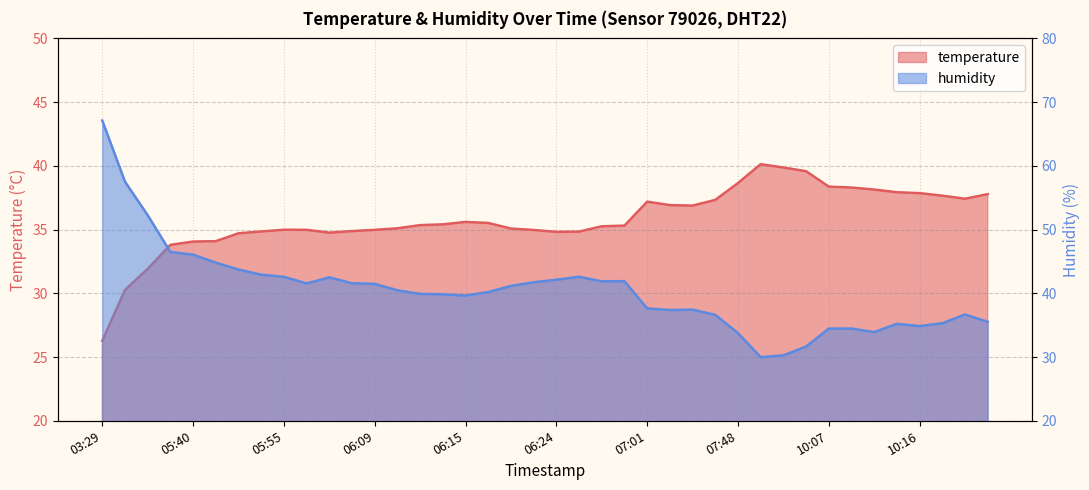

Reading left to right, extract all data points from this chart.

temperature: 26.3	30.3	31.9	33.8	34.1	34.1	34.7	34.9	35.0	35.0	34.8	34.9	35.0	35.1	35.4	35.4	35.6	35.5	35.1	35.0	34.8	34.8	35.3	35.3	37.2	36.9	36.9	37.3	38.6	40.1	39.9	39.6	38.4	38.3	38.1	37.9	37.9	37.7	37.4	37.8
humidity: 67.1	57.5	52.3	46.5	46.1	44.8	43.7	42.9	42.6	41.6	42.5	41.6	41.5	40.5	39.9	39.9	39.7	40.2	41.2	41.7	42.1	42.6	41.9	41.9	37.6	37.4	37.4	36.6	33.8	30.0	30.3	31.6	34.5	34.5	33.9	35.2	34.9	35.3	36.7	35.5